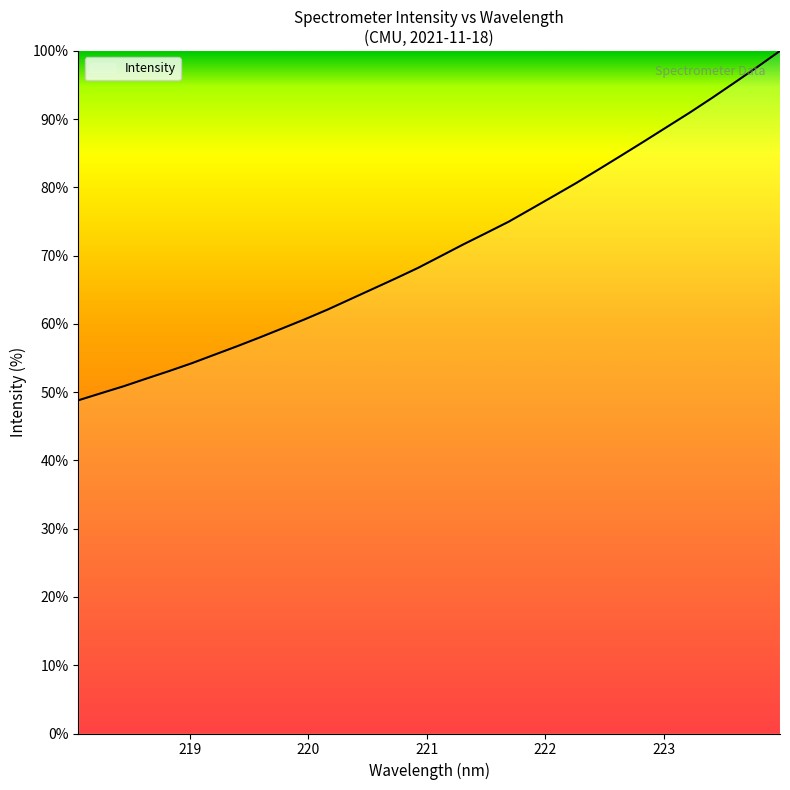

What is the difference between the maximum and minimum values?

51.2